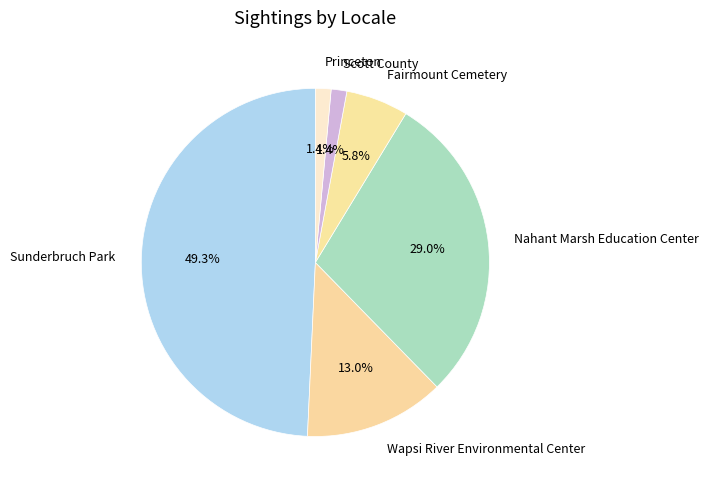

Is there a majority slice in this chart?

No